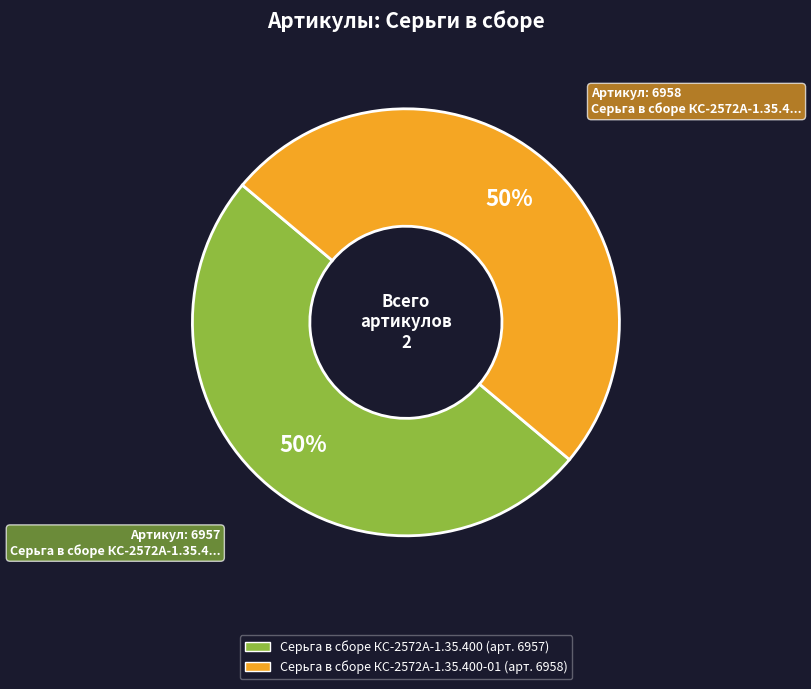

To the nearest percent, what is the average slice percentage?

50%